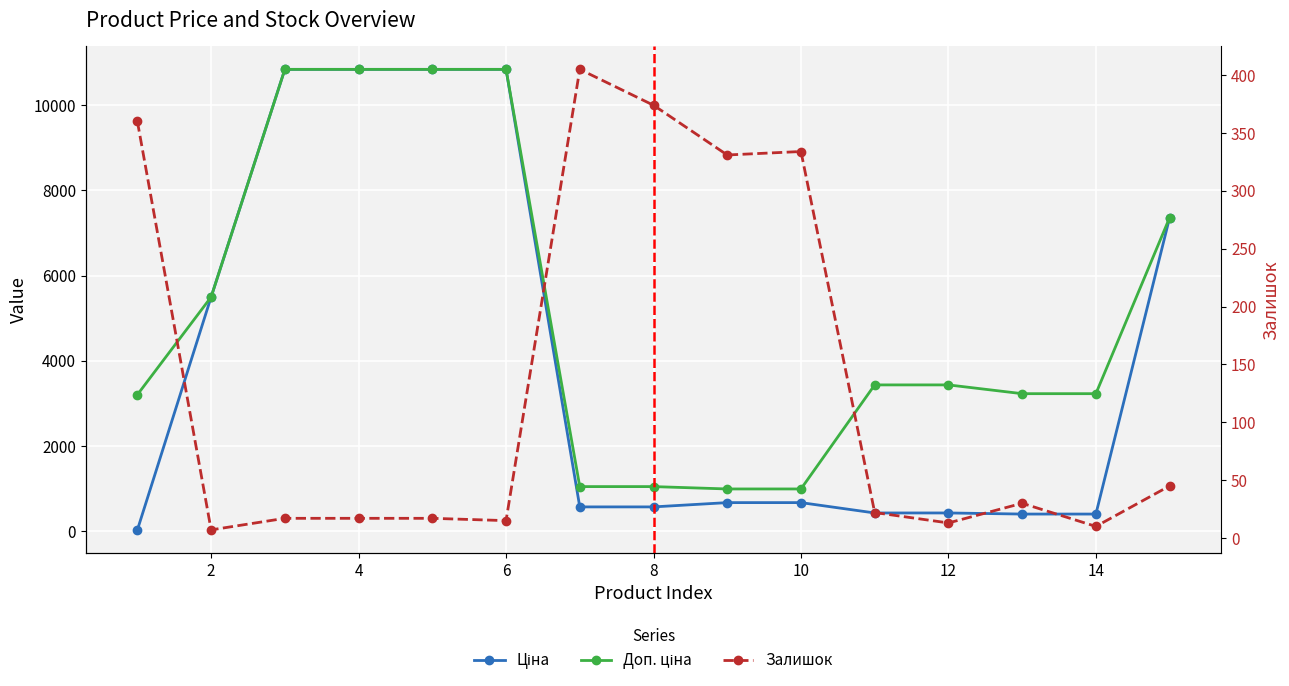

The Доп. ціна series shows 1125.1 at 2. True or false?

False